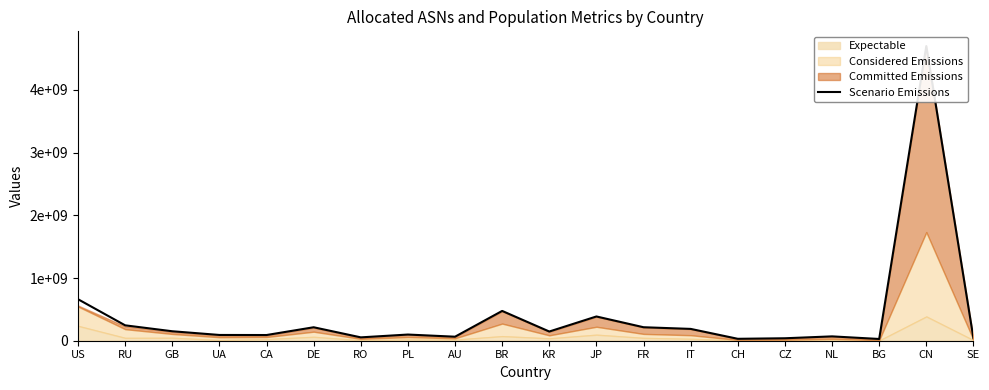

Between CZ and JP, which is larger?

JP